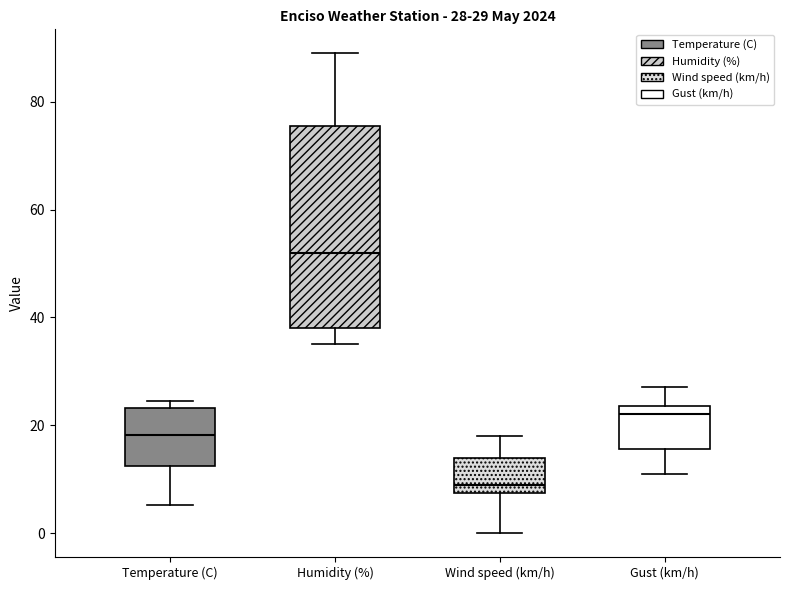

Which box has the highest median line?

Humidity (%)